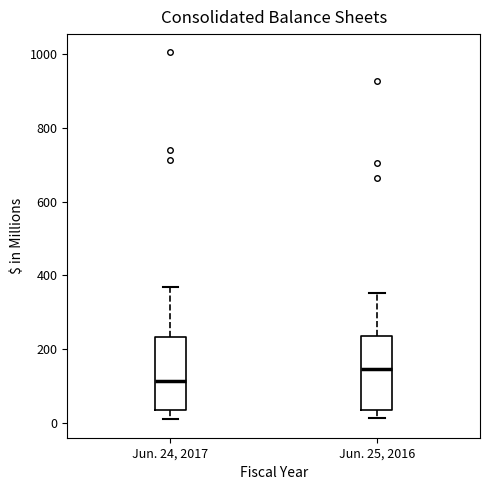

Where does the lower whisker of the box for Jun. 25, 2016 end on the y-axis? The values are not printed on the chart, so give them approximately, as read against the axis.

20